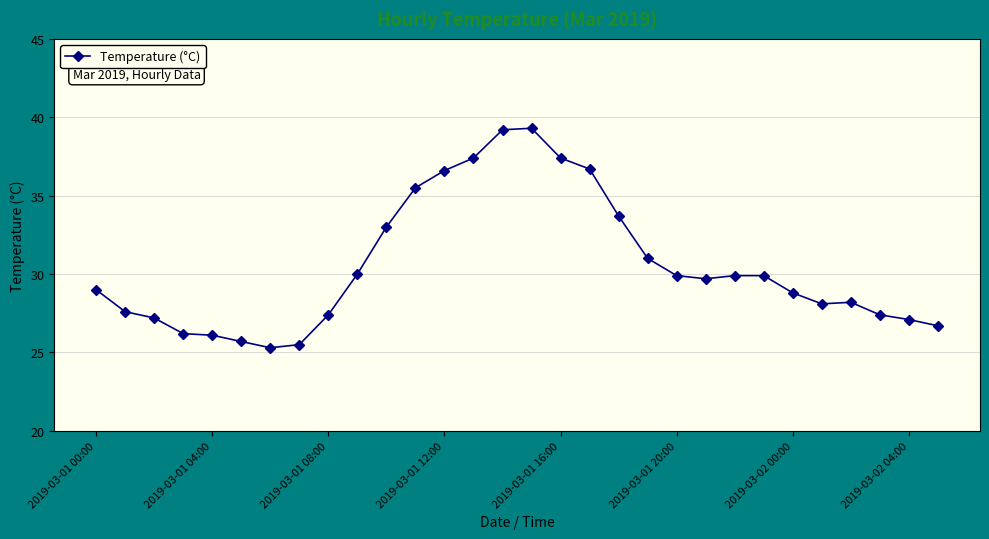

What is the minimum value shown in the chart?

25.3